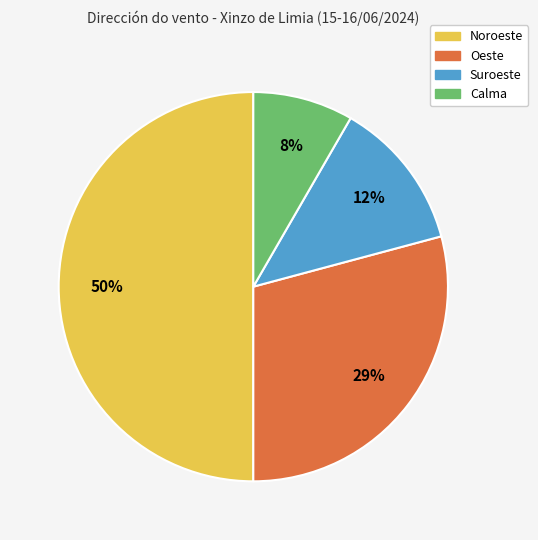

What percentage is the Calma slice, to the nearest percent?

8%